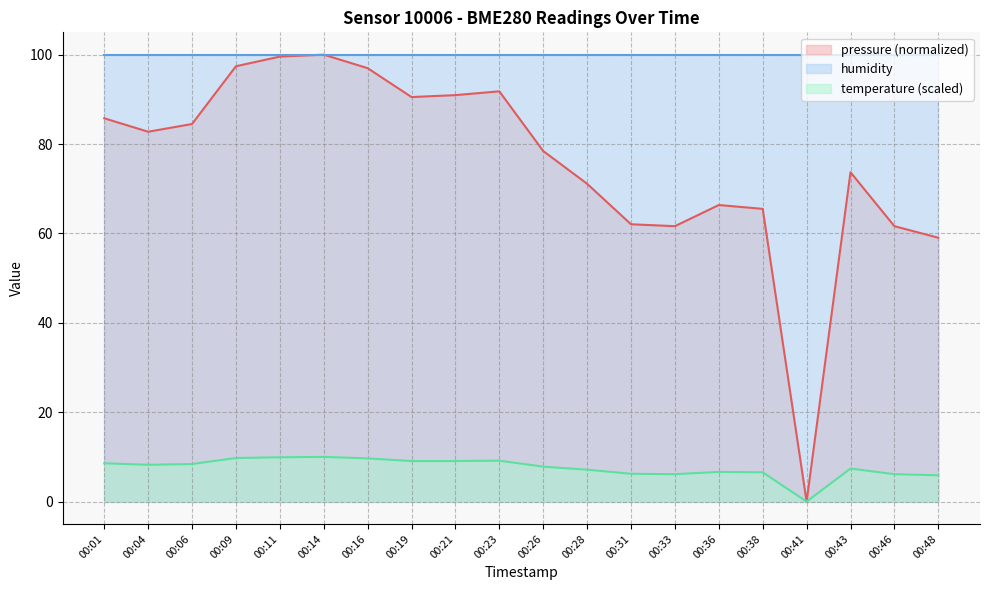

Rank the series at 00:33 from highest to lowest value.

humidity, pressure (normalized), temperature (scaled)